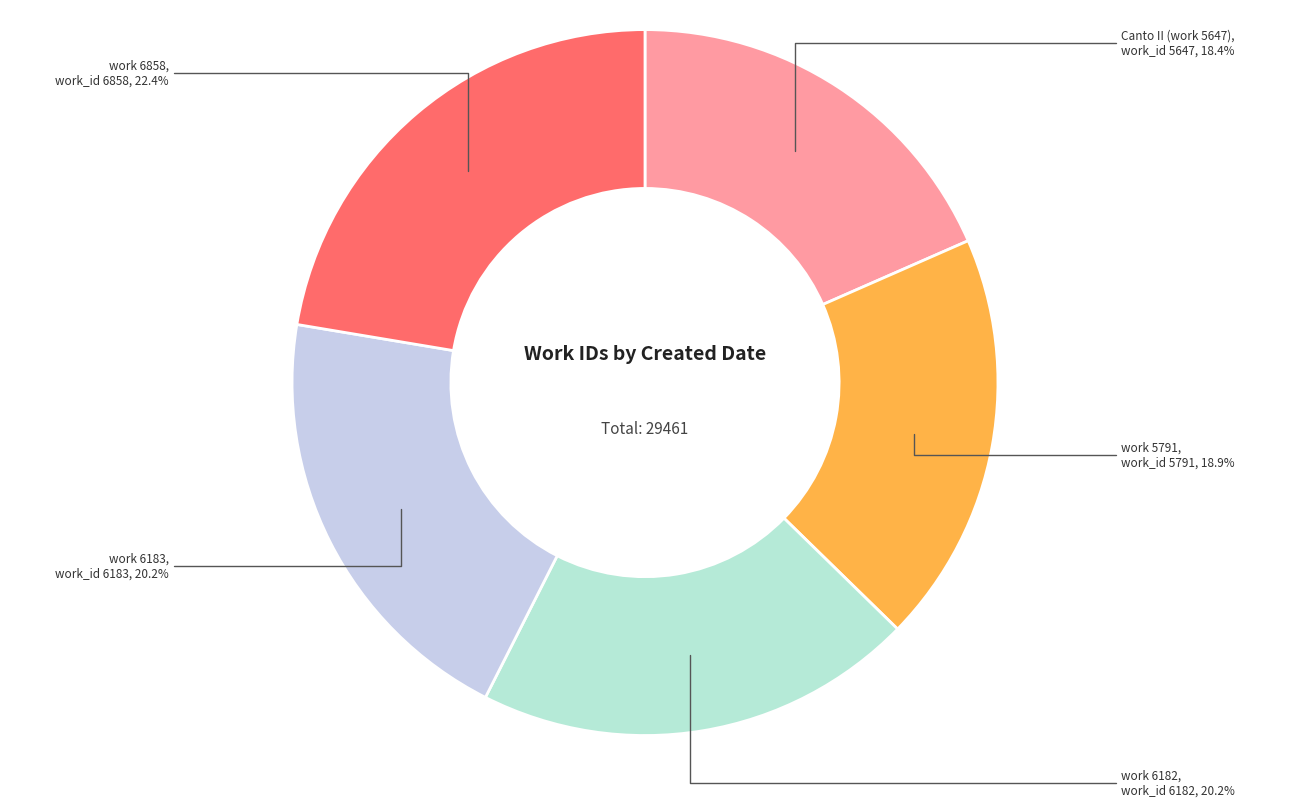

Which has a higher value, Canto II (work 5647) or work 6183?

work 6183